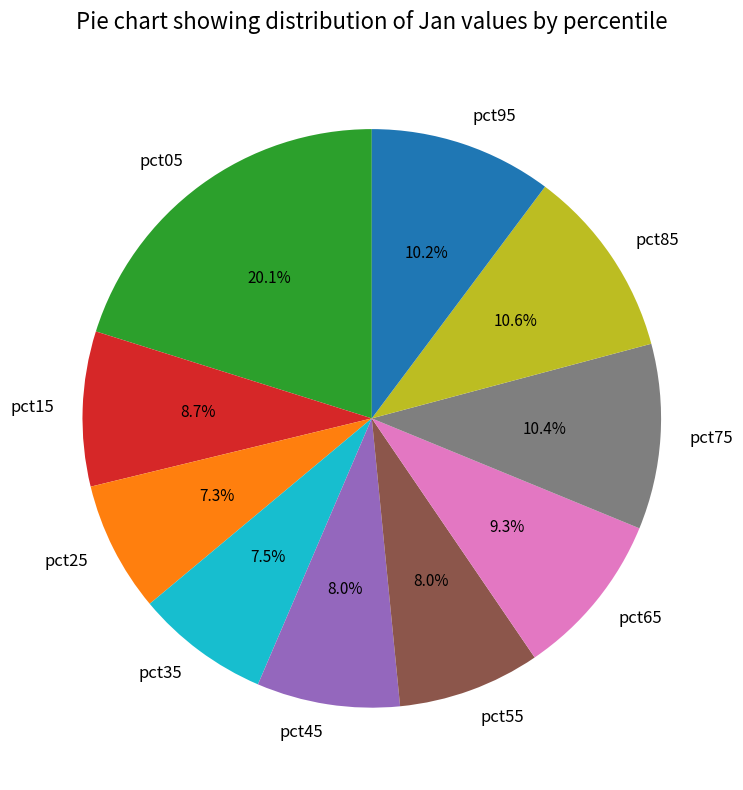

Which has a higher value, pct55 or pct15?

pct15